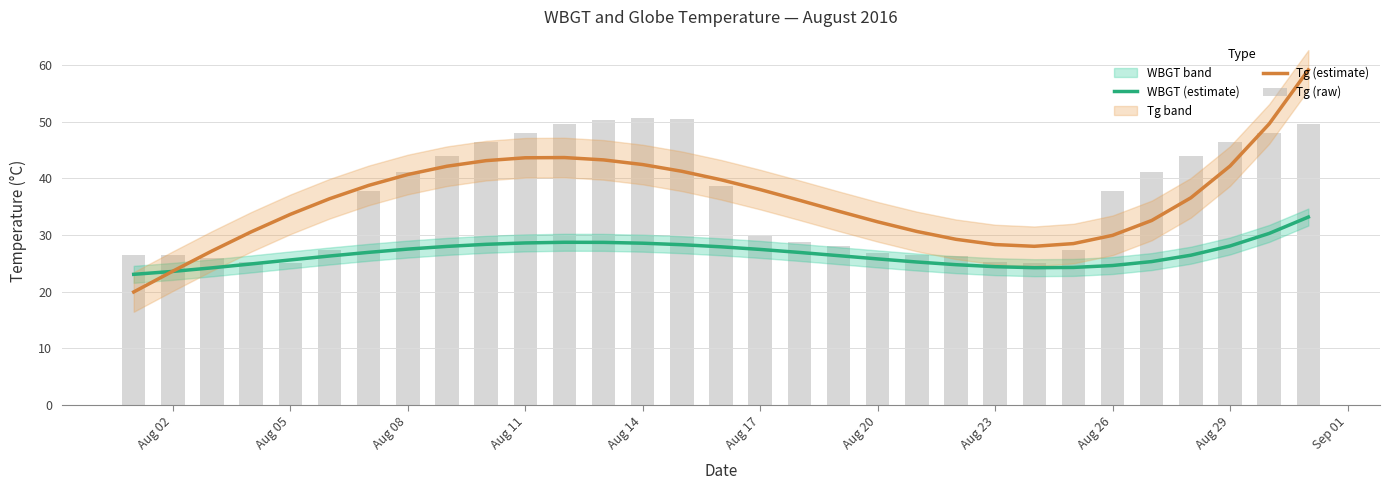

What is the greatest value displayed?

59.2